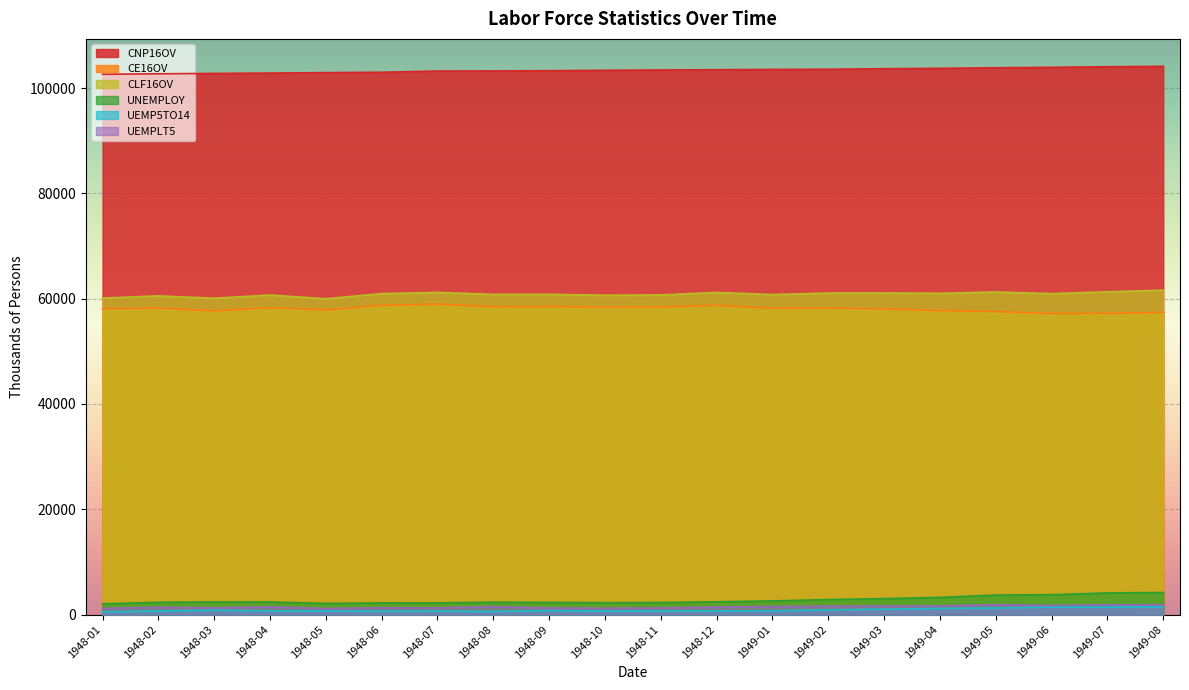

What is the label of the 1st point from the right?

1949-08